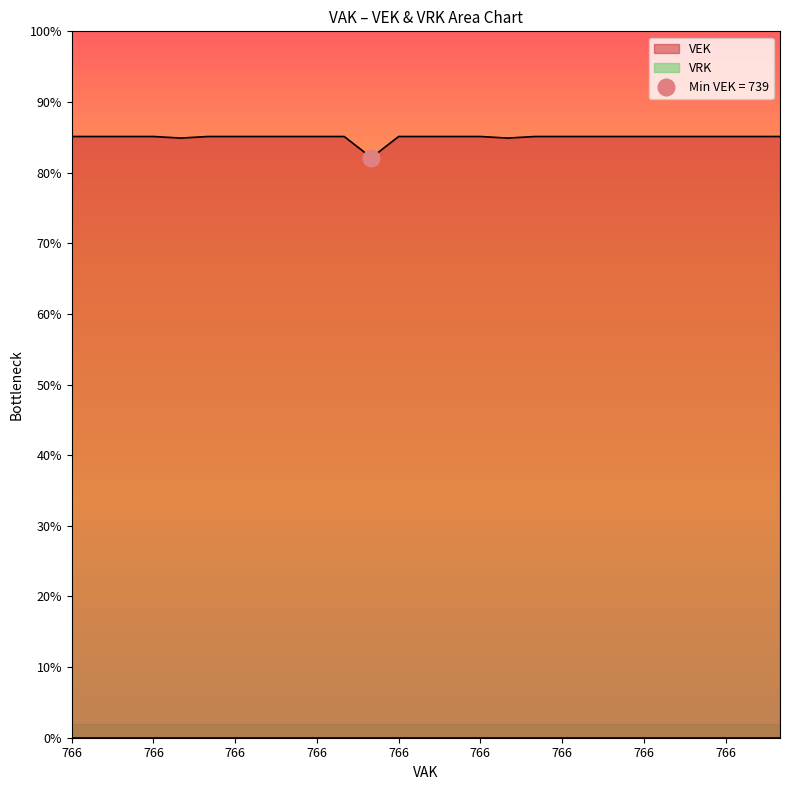

The value at 766 is 766. True or false?

True